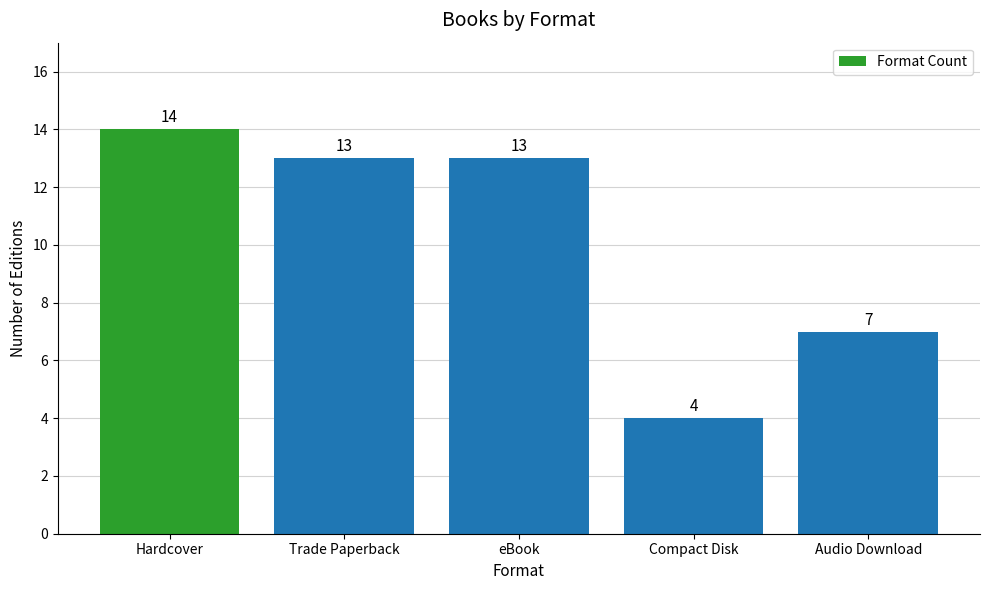

At which label is the value closest to 9?

Audio Download